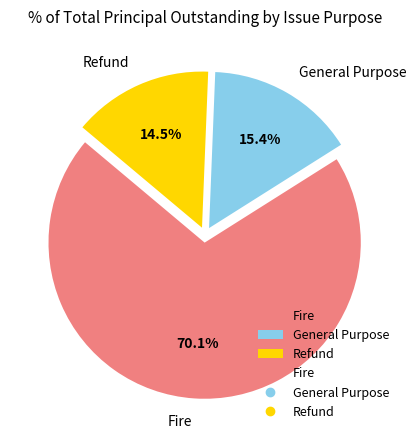

To the nearest percent, what is the average slice percentage?

33%